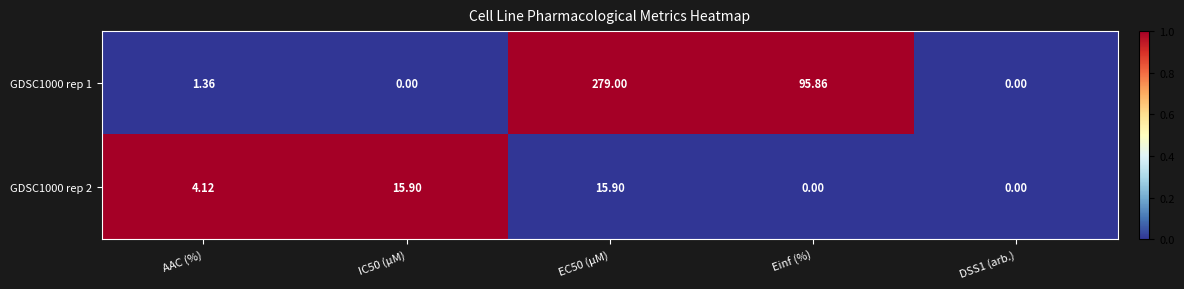

At which label does GDSC1000 rep 2 first exceed 4?

AAC (%)